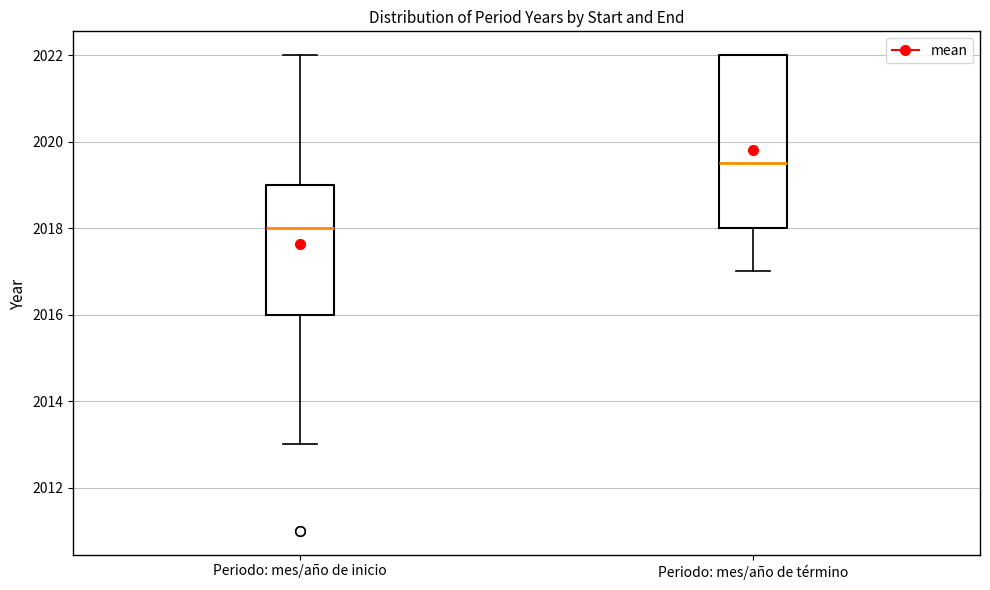

Reading left to right, read every box against the y-axis: the position of its median line, the range the box covers, and the ends of its whiskers. The values are not printed on the chart, so give them approximately, as read against the axis.

Periodo: mes/año de inicio: median 2018.0, box 2016.0 to 2019.0, whiskers 2013.0 to 2022.0
Periodo: mes/año de término: median 2019.6, box 2018.0 to 2022.0, whiskers 2017.0 to 2022.0